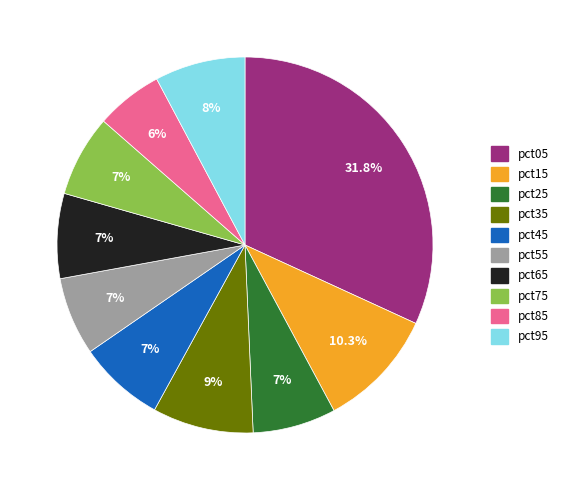

Is the sum of pct35 and pct05 greater than half?

No